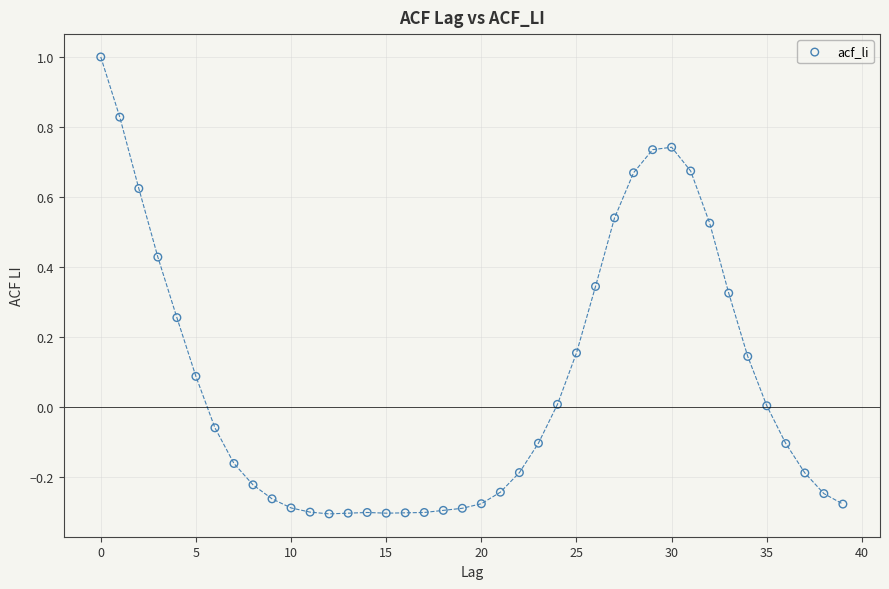

What is the range of Y values (max minus min)?

1.3